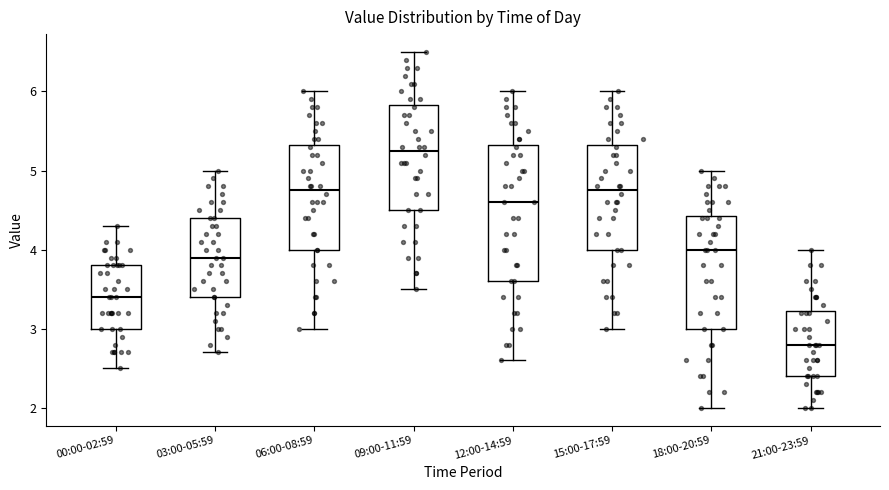

Comparing the boxes themselves (not the whiskers), which one is the tallest?

12:00-14:59